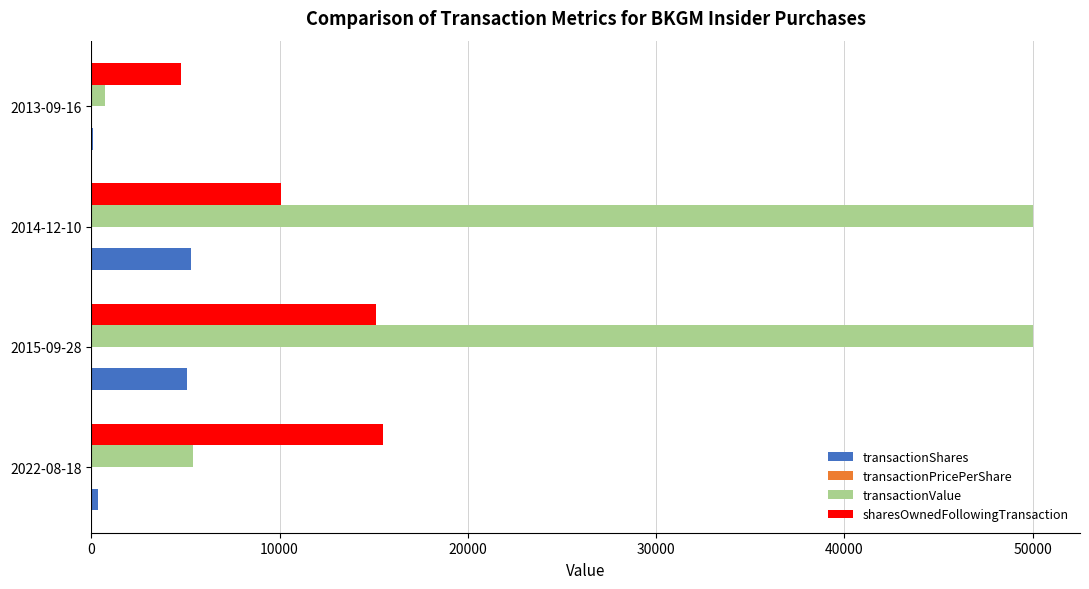

At which label is transactionValue closest to 25364?

2022-08-18